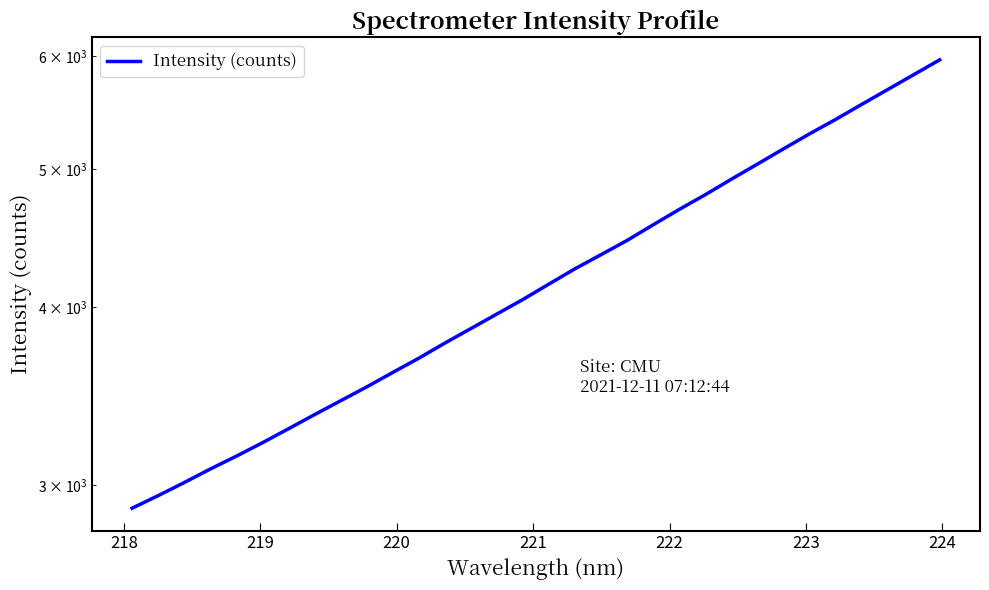

How many data points does each series have?

32